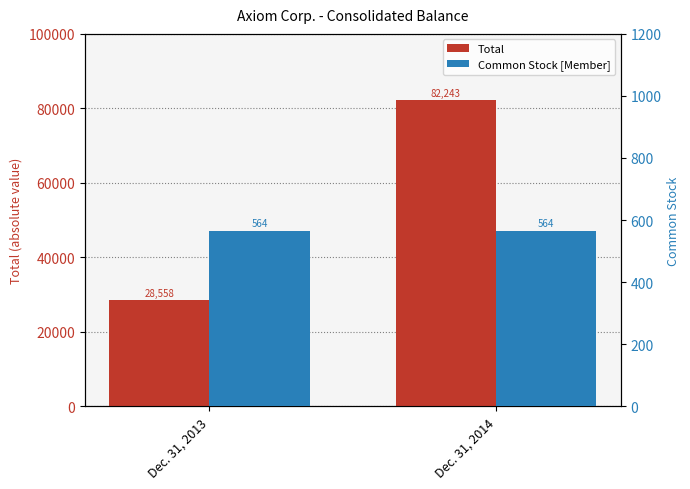

True or false: Total has a value of 45426 at Dec. 31, 2014.

False